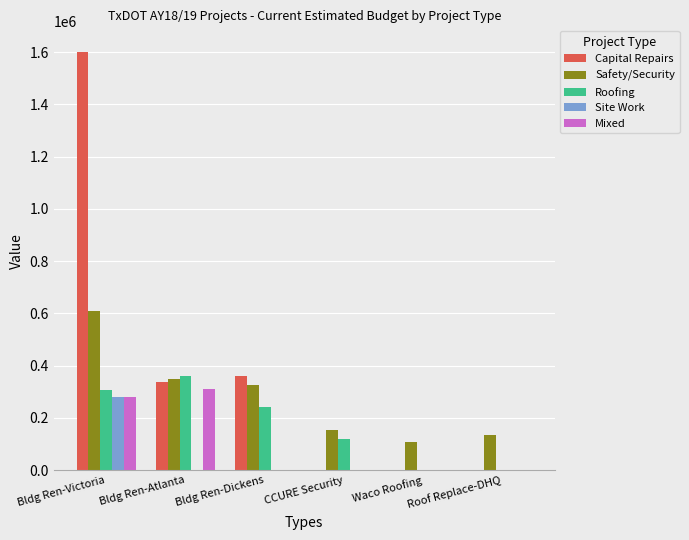

How many groups of bars are there?

6